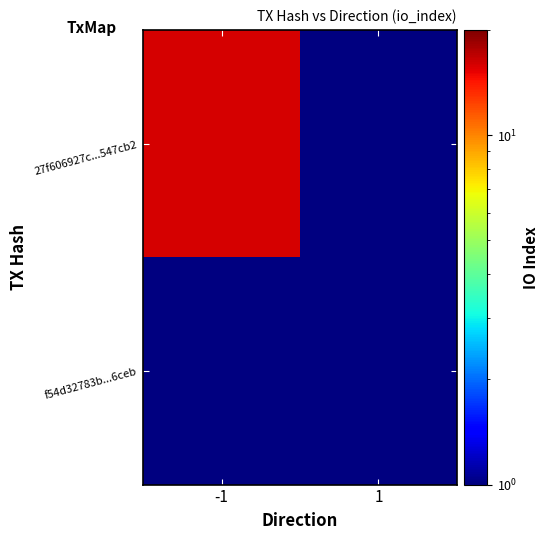

What is the average value of the 27f606927c276f8bd313a3083c4923467547cb2 series?

8